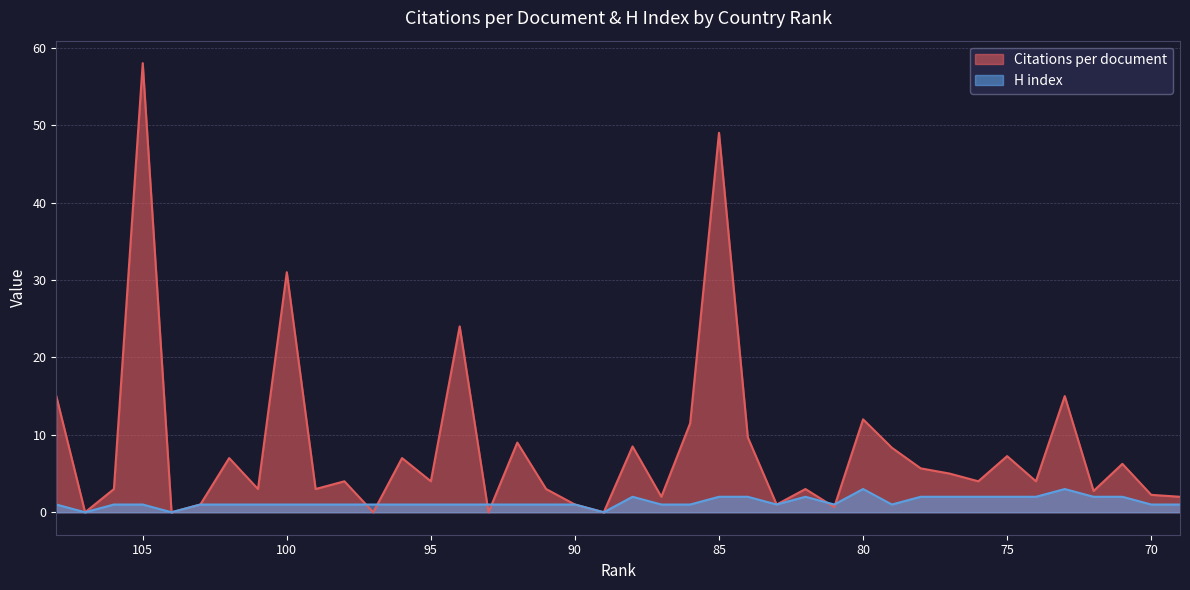

Reading right to left, list all the values displayed in this chart.

Citations per document: 2.0	2.2	6.2	2.8	15.0	4.0	7.2	4.0	5.0	5.7	8.3	12.0	0.7	3.0	1.0	9.7	49.0	11.5	2.0	8.5	0.0	1.0	3.0	9.0	0.0	24.0	4.0	7.0	0.0	4.0	3.0	31.0	3.0	7.0	1.0	0.0	58.0	3.0	0.0	15.0
H index: 1.0	1.0	2.0	2.0	3.0	2.0	2.0	2.0	2.0	2.0	1.0	3.0	1.0	2.0	1.0	2.0	2.0	1.0	1.0	2.0	0.0	1.0	1.0	1.0	1.0	1.0	1.0	1.0	1.0	1.0	1.0	1.0	1.0	1.0	1.0	0.0	1.0	1.0	0.0	1.0